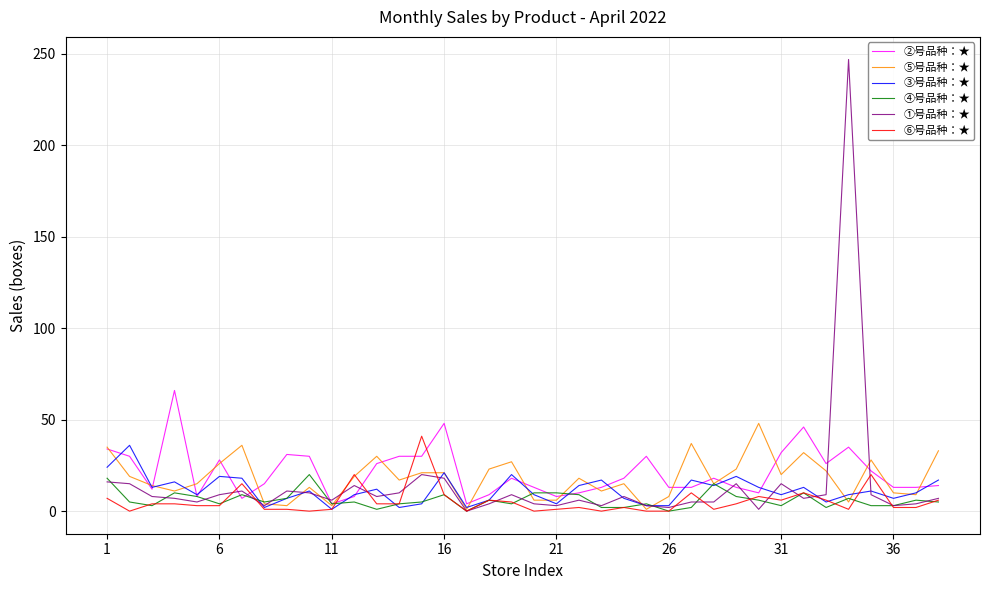

What is the maximum value shown in the chart?

247